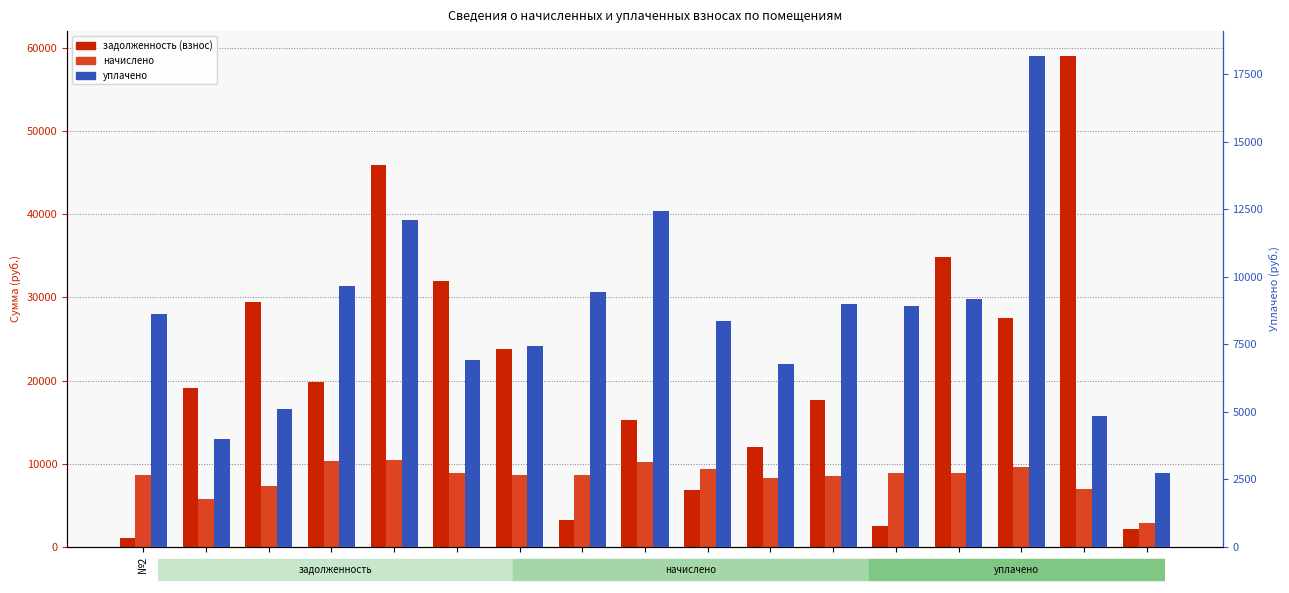

Reading right to left, list all the values displayed in this chart.

задолженность (взнос): №18=2182.0	№17=59088.8	№16=27516.4	№15=34813.6	№14=2505.3	№13=17612.0	№12=11982.8	№11=6803.2	№10=15214.7	№9=3228.7	№8=23816.9	№7=31972.3	№6=45968.5	№5=19785.6	№4=29426.9	№3=19067.7	№2=1066.9
начислено: №18=2825.8	№17=6991.1	№16=9556.4	№15=8837.0	№14=8927.8	№13=8525.8	№12=8285.9	№11=9331.0	№10=10198.1	№9=8586.2	№8=8587.3	№7=8836.2	№6=10429.0	№5=10298.6	№4=7306.7	№3=5731.7	№2=8670.4
уплачено: №18=2736.3	№17=4840.3	№16=18196.0	№15=9171.7	№14=8927.8	№13=9001.9	№12=6773.6	№11=8352.1	№10=12454.3	№9=9456.7	№8=7426.8	№7=6915.3	№6=12093.0	№5=9675.0	№4=5087.3	№3=3995.6	№2=8610.6